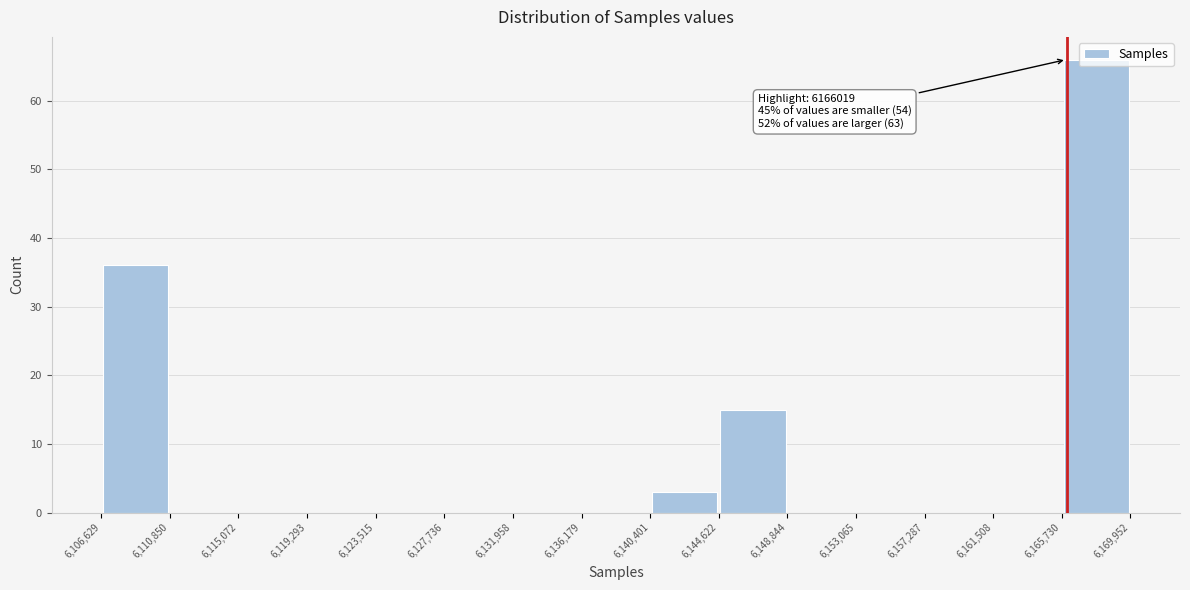

Over which range of the x-axis is the bar tallest?

6,165,730 to 6,169,952